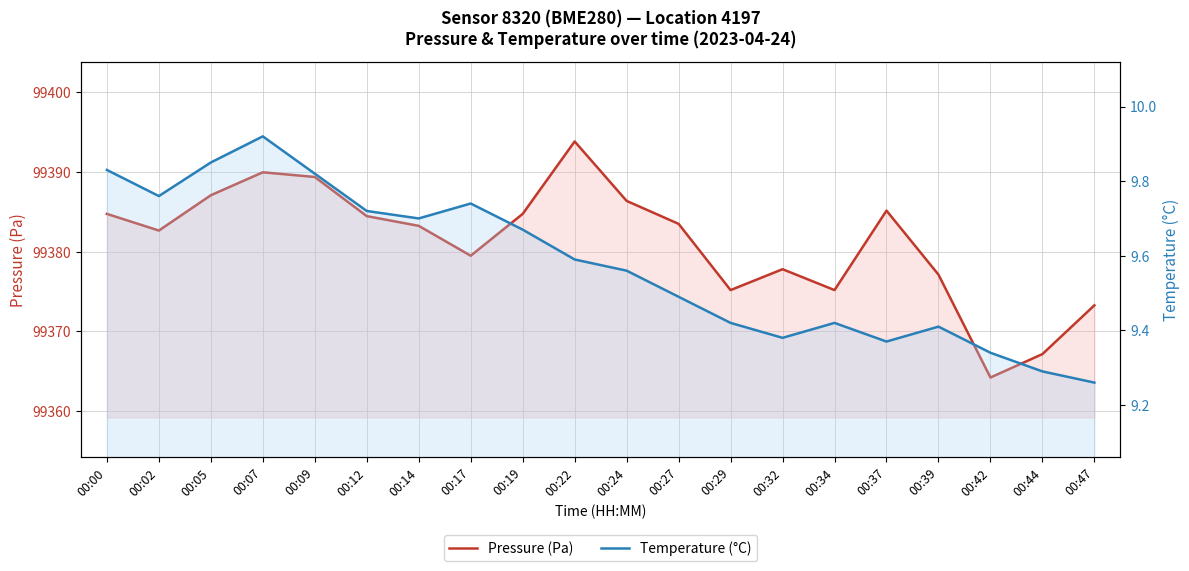

Reading left to right, extract all data points from this chart.

Pressure (Pa): 00:00=99384.8	00:02=99382.7	00:05=99387.1	00:07=99390.0	00:09=99389.4	00:12=99384.5	00:14=99383.2	00:17=99379.5	00:19=99384.8	00:22=99393.8	00:24=99386.4	00:27=99383.5	00:29=99375.2	00:32=99377.8	00:34=99375.2	00:37=99385.2	00:39=99377.1	00:42=99364.2	00:44=99367.2	00:47=99373.3
Temperature (°C): 00:00=9.8	00:02=9.8	00:05=9.8	00:07=9.9	00:09=9.8	00:12=9.7	00:14=9.7	00:17=9.7	00:19=9.7	00:22=9.6	00:24=9.6	00:27=9.5	00:29=9.4	00:32=9.4	00:34=9.4	00:37=9.4	00:39=9.4	00:42=9.3	00:44=9.3	00:47=9.3